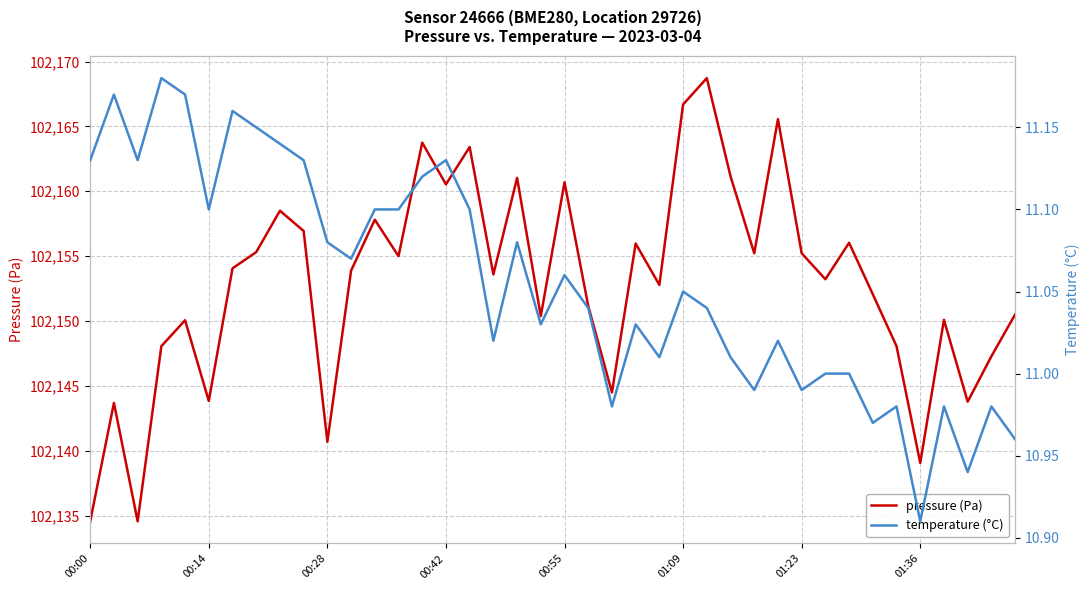

What is the lowest value of the pressure (Pa) series?

102134.6